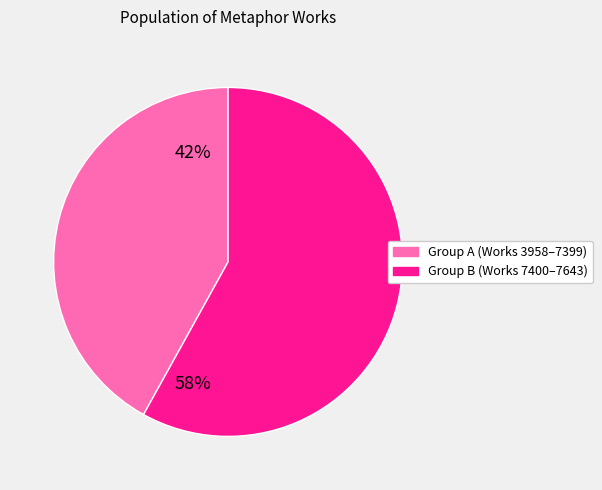

Is there a majority slice in this chart?

Yes